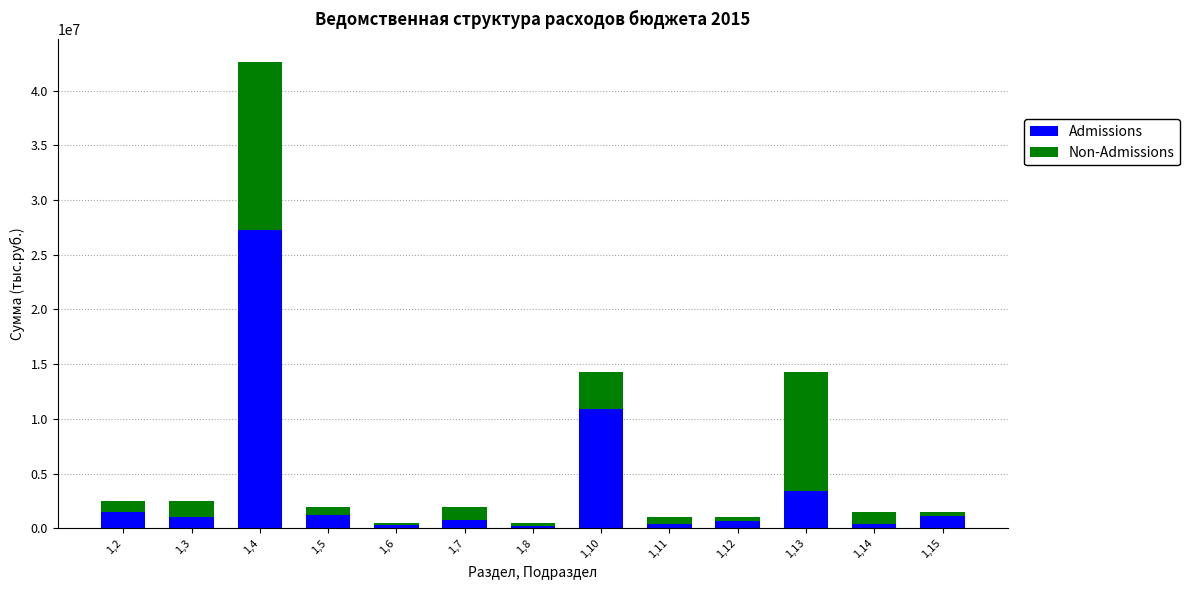

What is the highest value of the Admissions series?

27229400